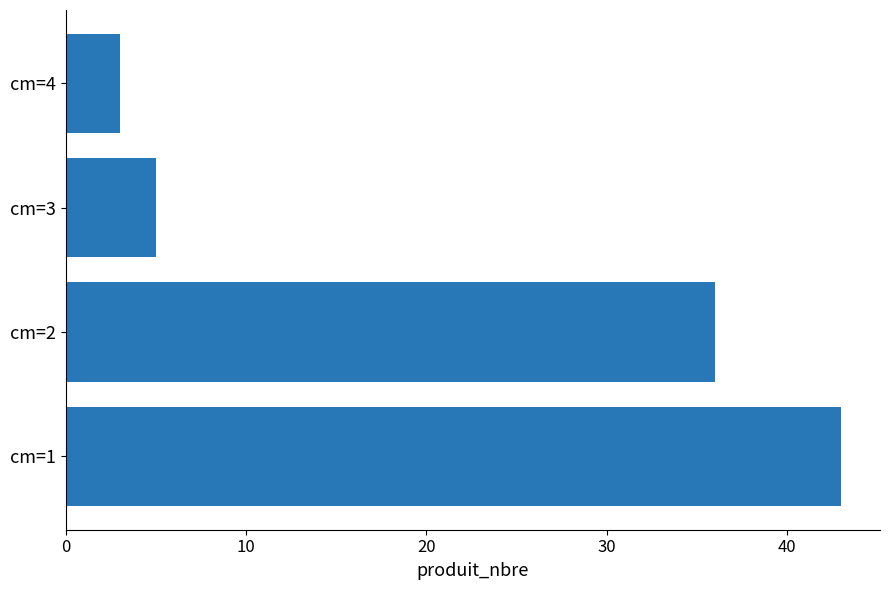

Where is the data nearest to the value 23?

cm=2